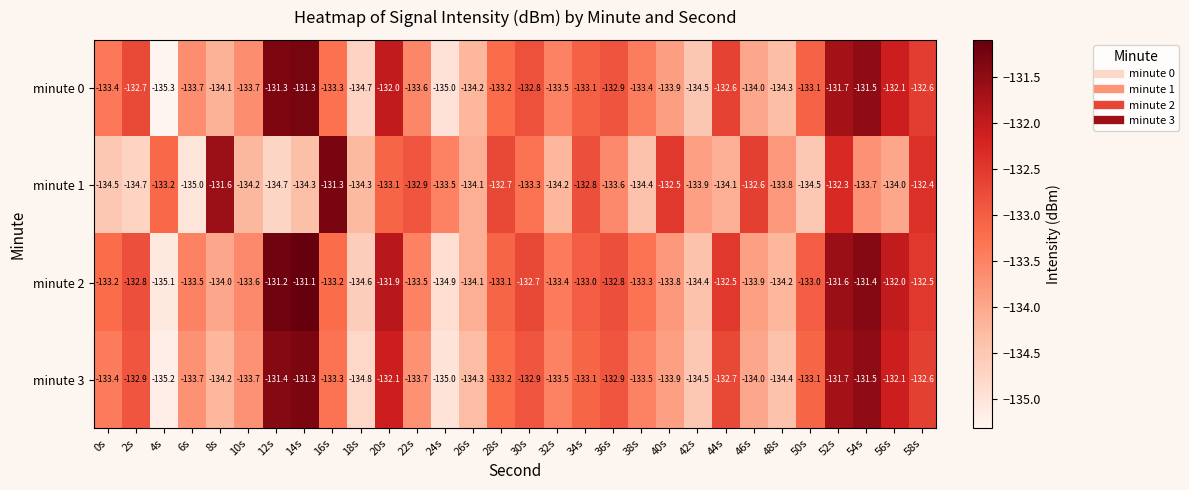

What is the sum of the minute 2 values at 2s and 6s?

-266.3